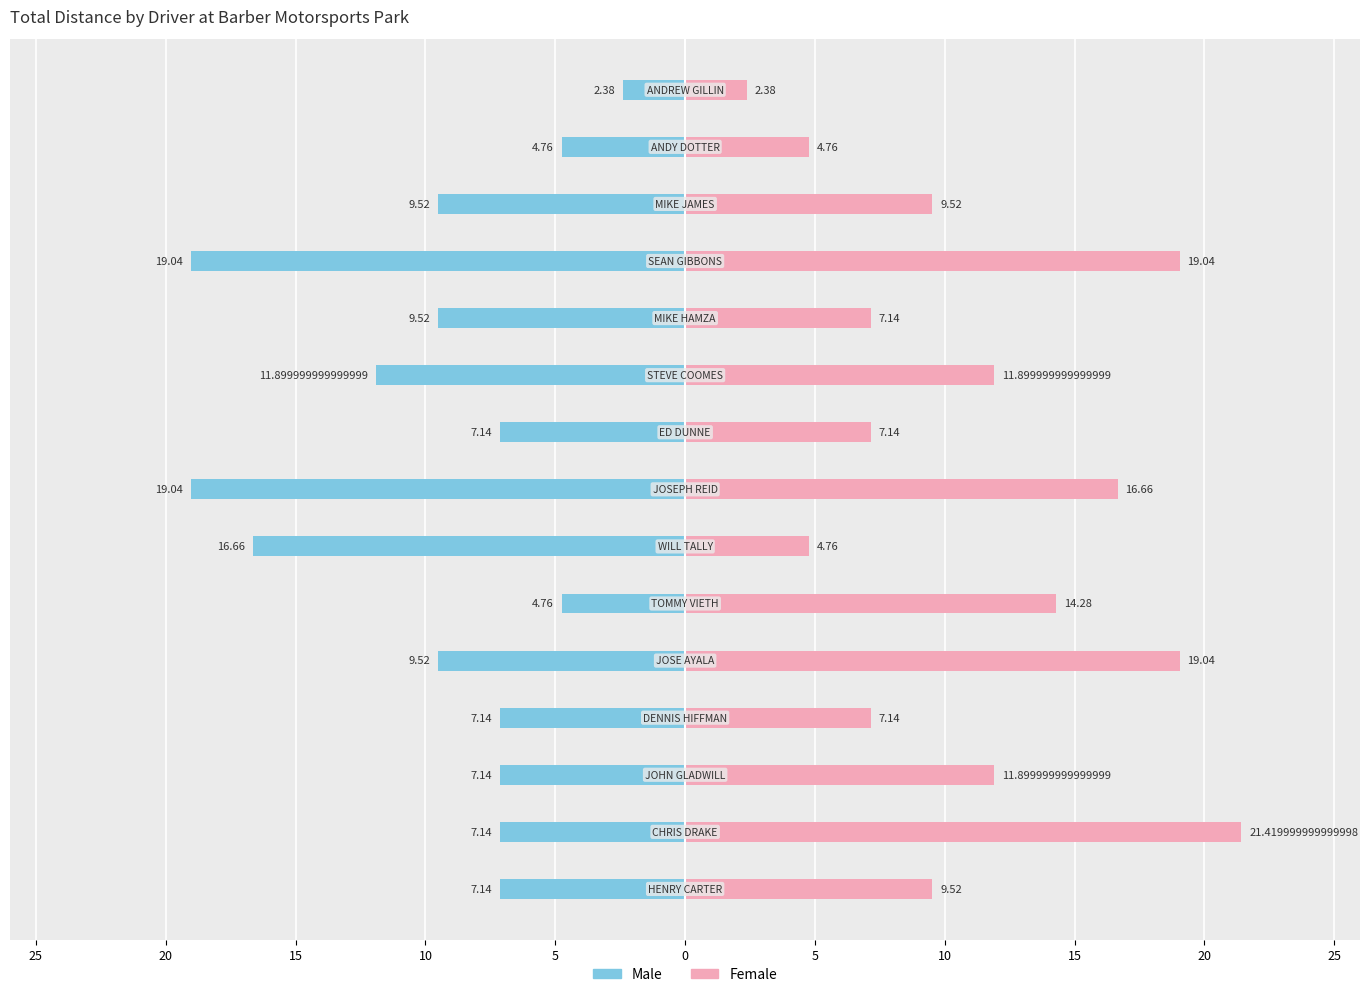

Which series has the widest spread of values?

Female